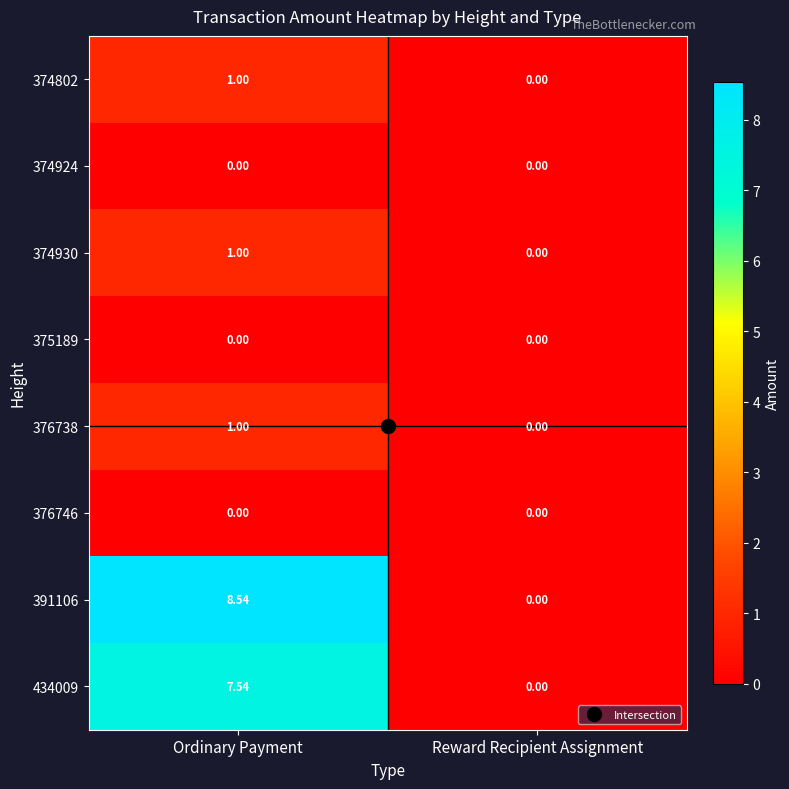

At which category is the sum across all series the highest?

Ordinary Payment